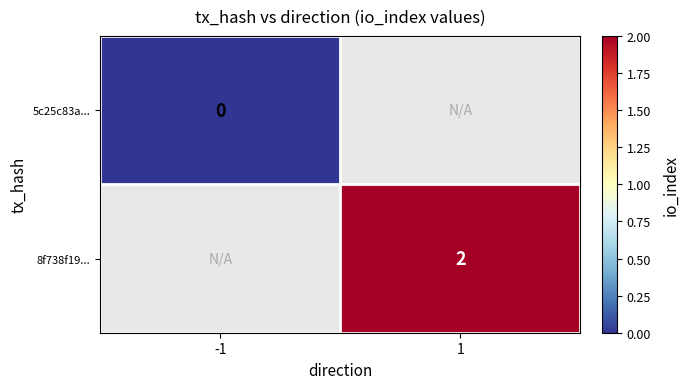

Which has a higher value, -1 or 1?

1